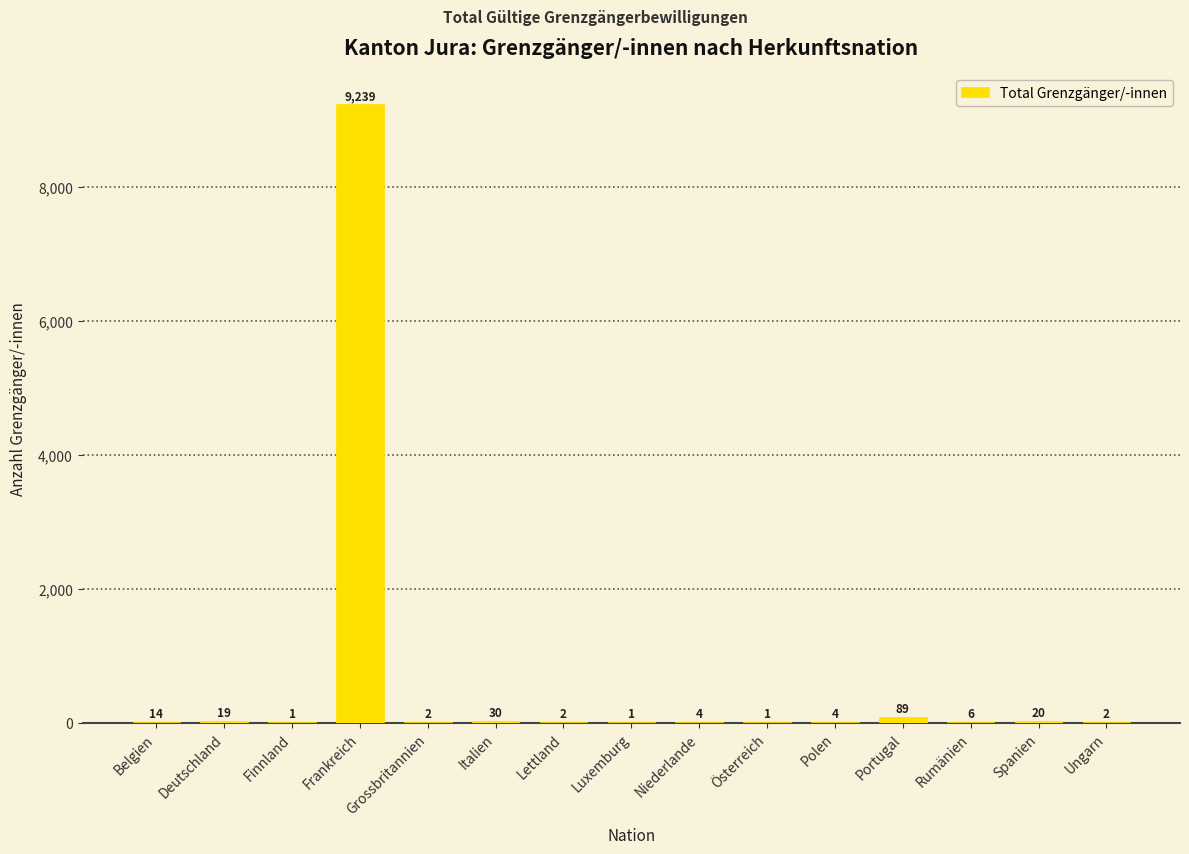

What is the sum of the values at Italien and Spanien?

50